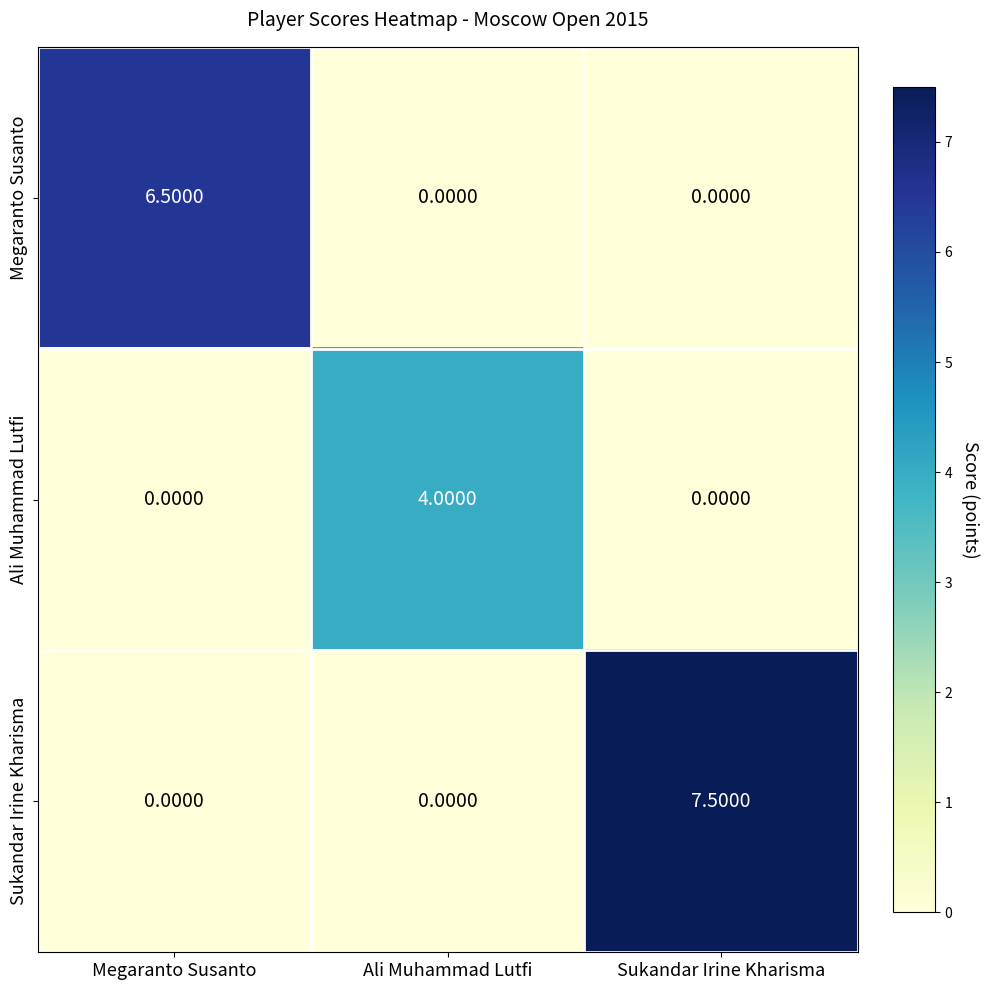

What is the average value of the Sukandar Irine Kharisma series?

2.5